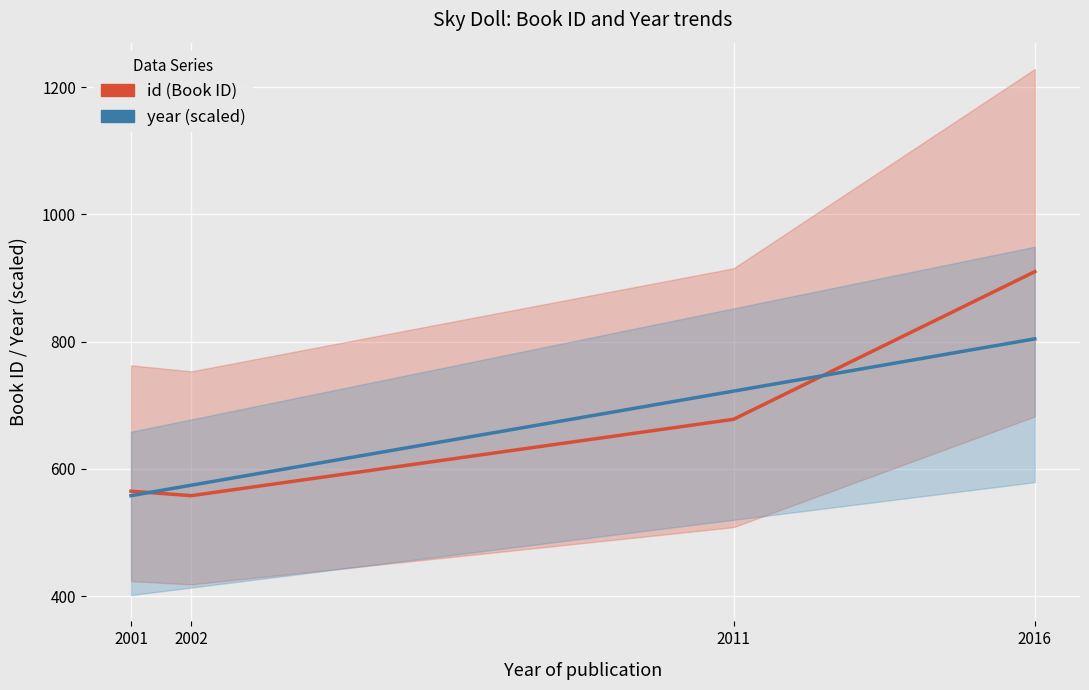

Does the chart display data point markers on the line(s)?

No